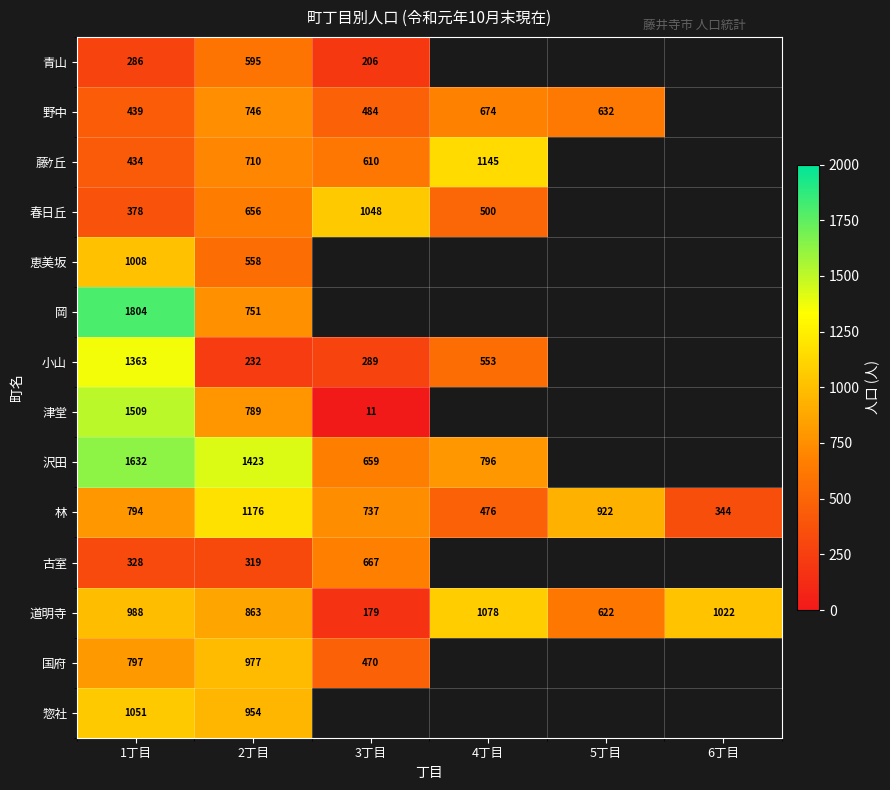

At how many categories does at least one series exceed 566?

6